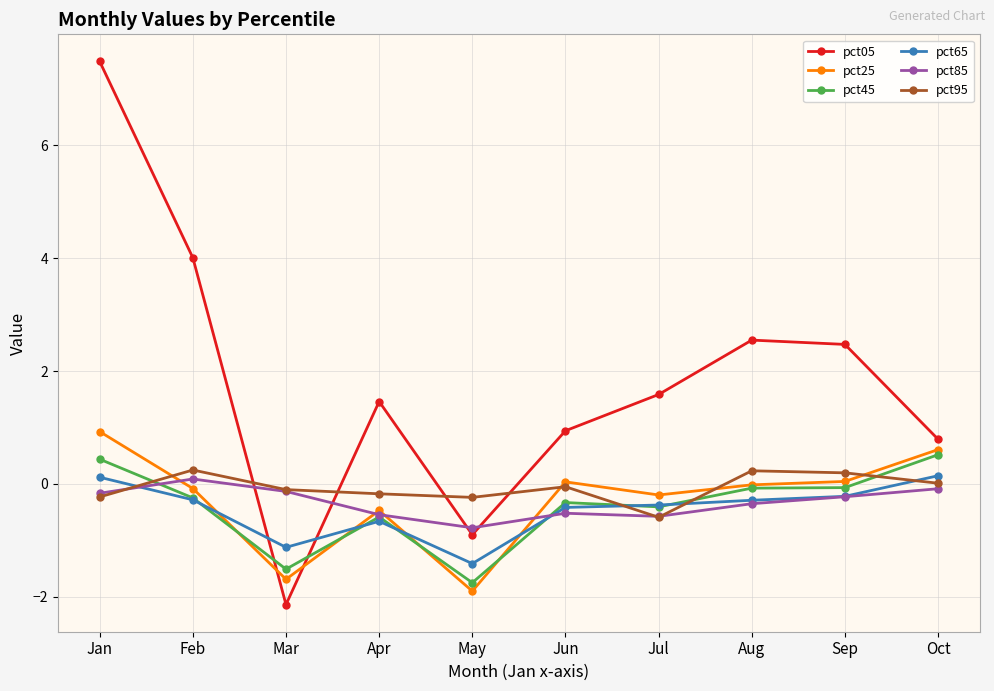

What is the total value across all series at Feb?

3.7